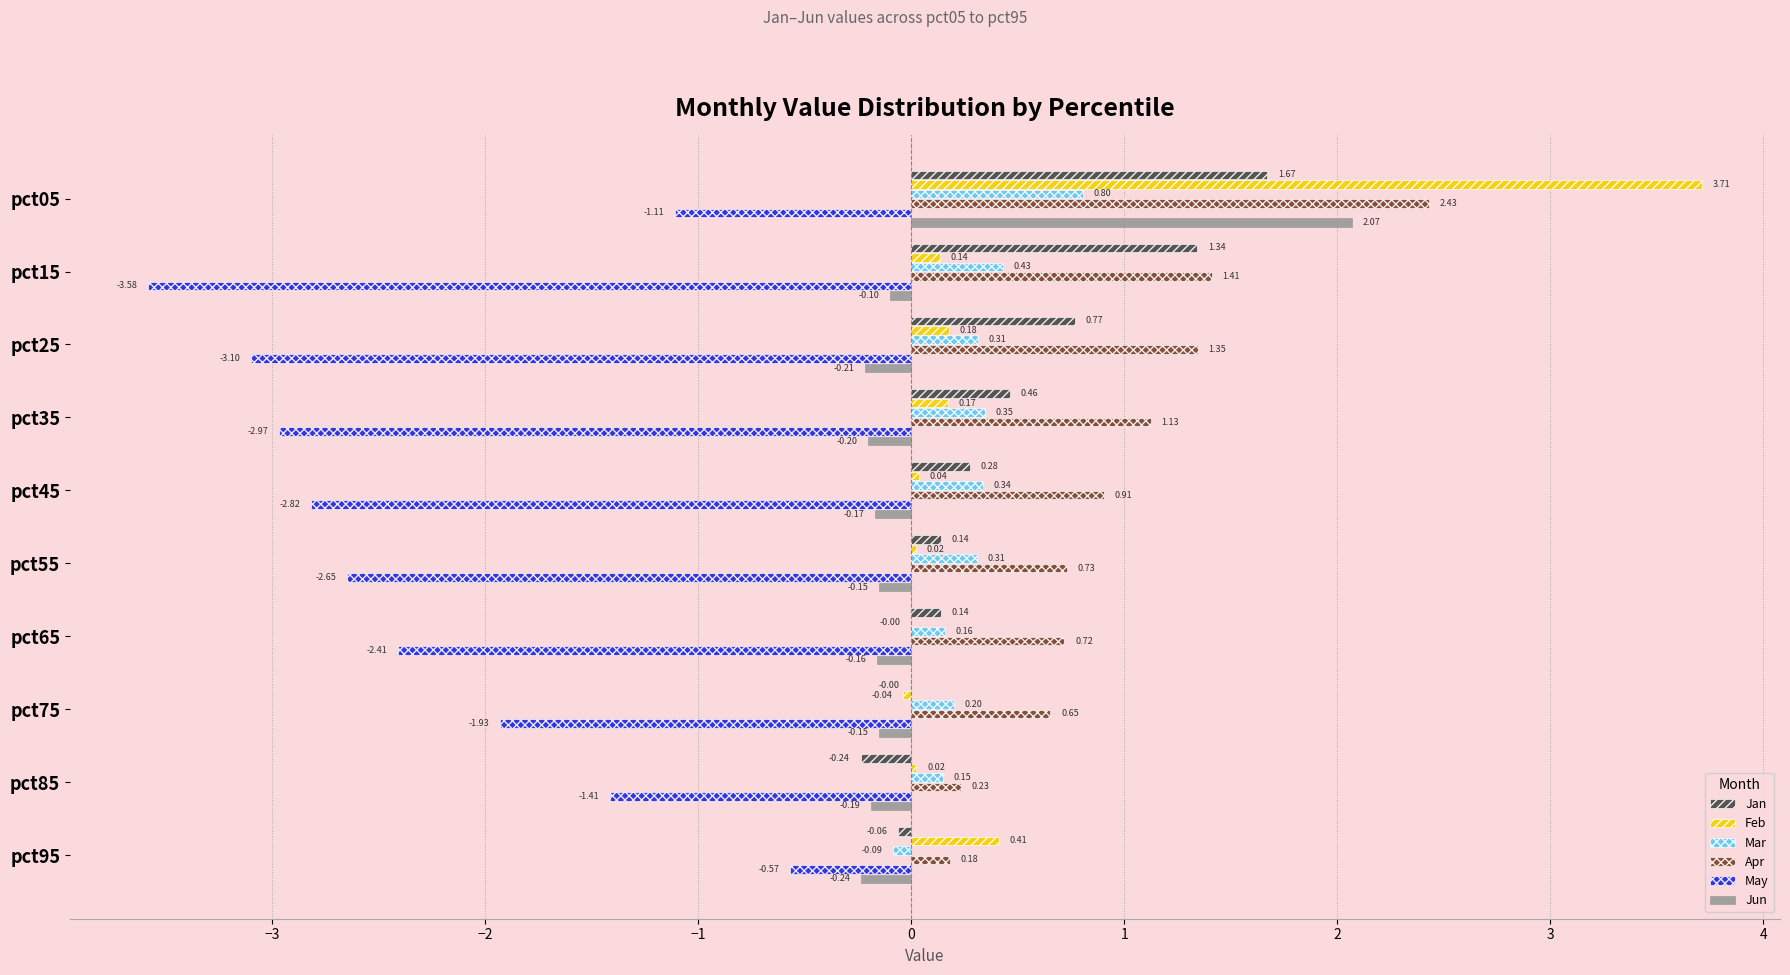

What is the sum of all Feb values?

4.7